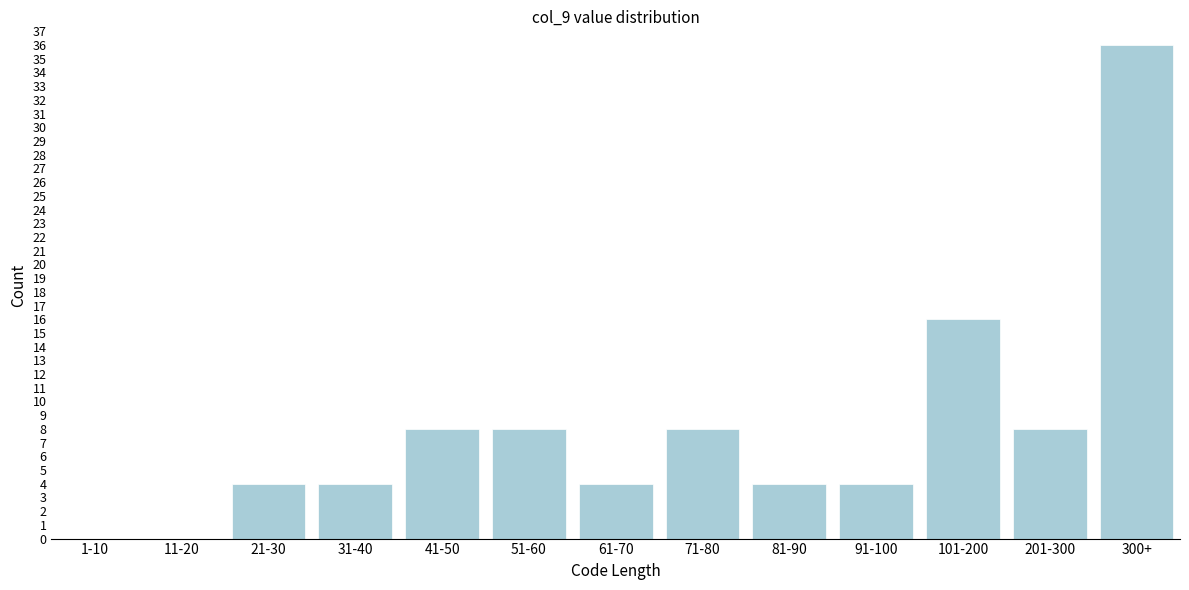

Reading right to left, list all the values displayed in this chart.

300+=36	201-300=8	101-200=16	91-100=4	81-90=4	71-80=8	61-70=4	51-60=8	41-50=8	31-40=4	21-30=4	11-20=0	1-10=0